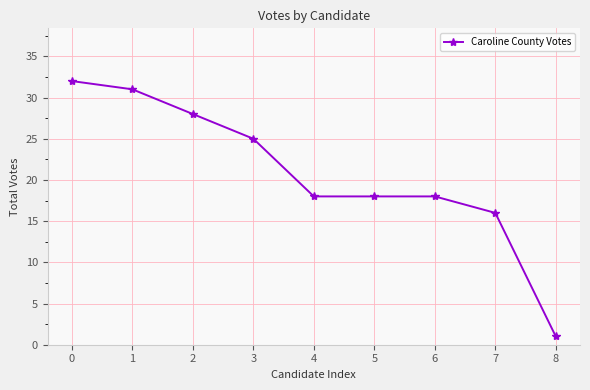

Is this an area chart (filled region under the line)?

No